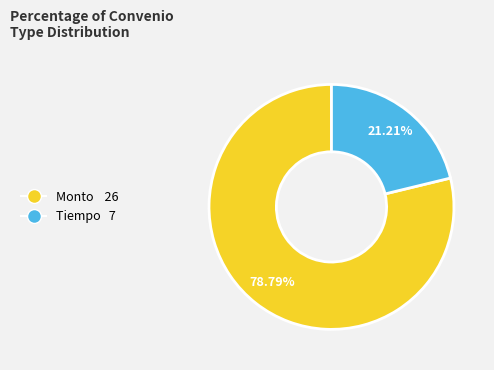

To the nearest percent, what is the difference between the largest and smallest slice percentages?

58%